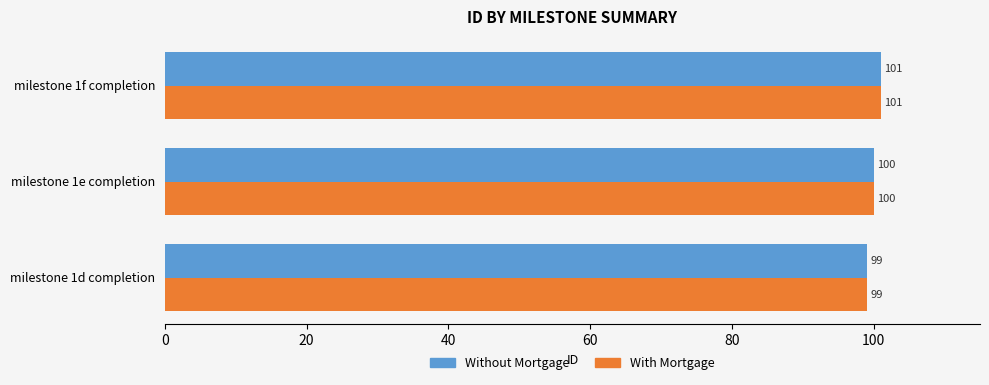

The value of Without Mortgage at milestone 1e completion is 178. True or false?

False